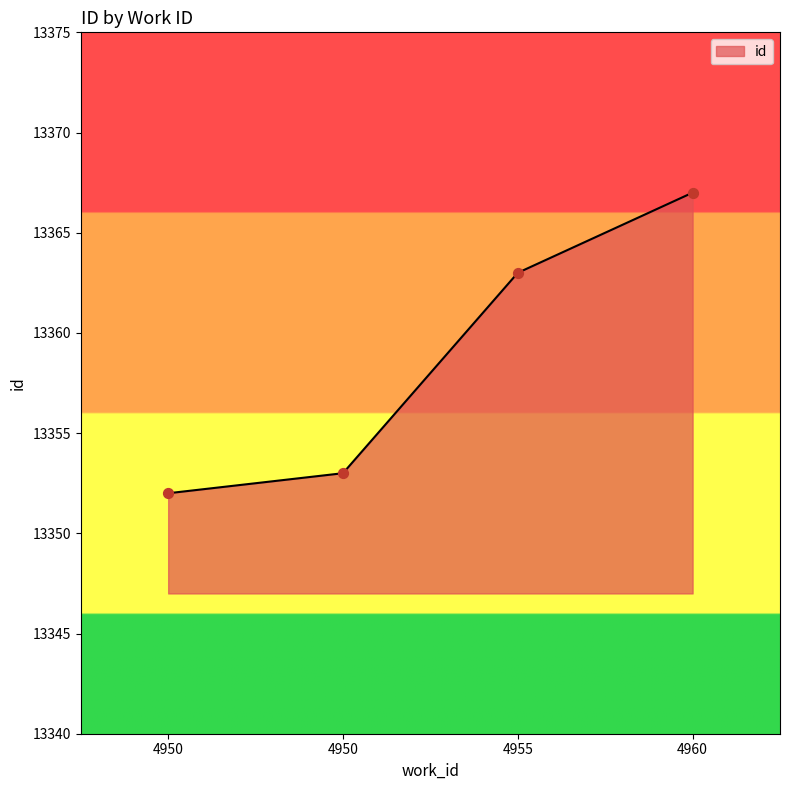

Between 4955 and 4960, which is larger?

4960